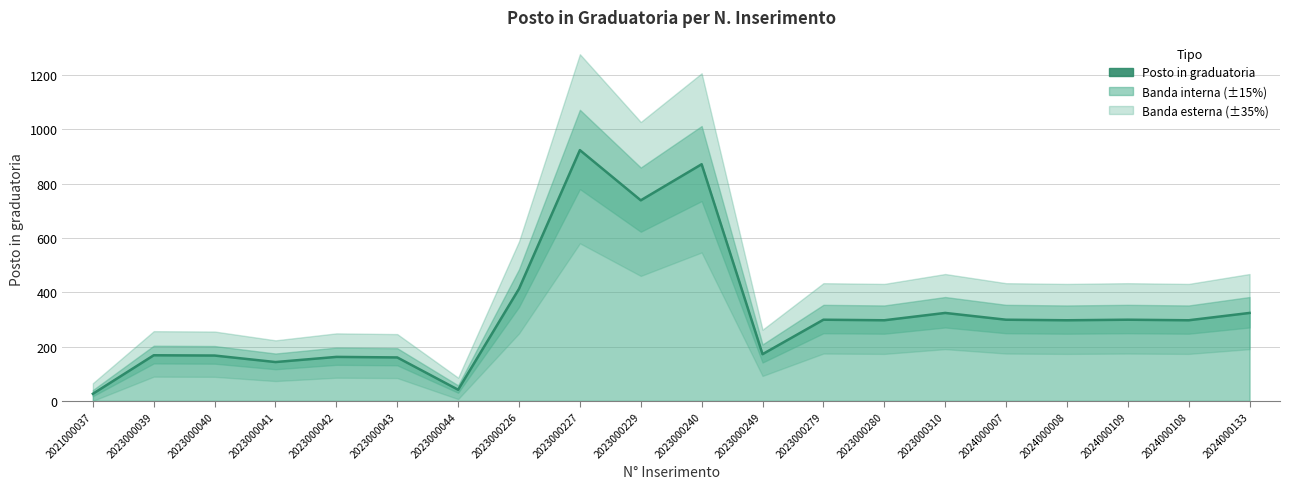

Reading left to right, list all the values displayed in this chart.

2021000037=26	2023000039=168	2023000040=167	2023000041=143	2023000042=162	2023000043=160	2023000044=41	2023000226=413	2023000227=924	2023000229=739	2023000240=872	2023000249=172	2023000279=299	2023000280=297	2023000310=324	2024000007=299	2024000008=297	2024000109=299	2024000108=297	2024000133=324